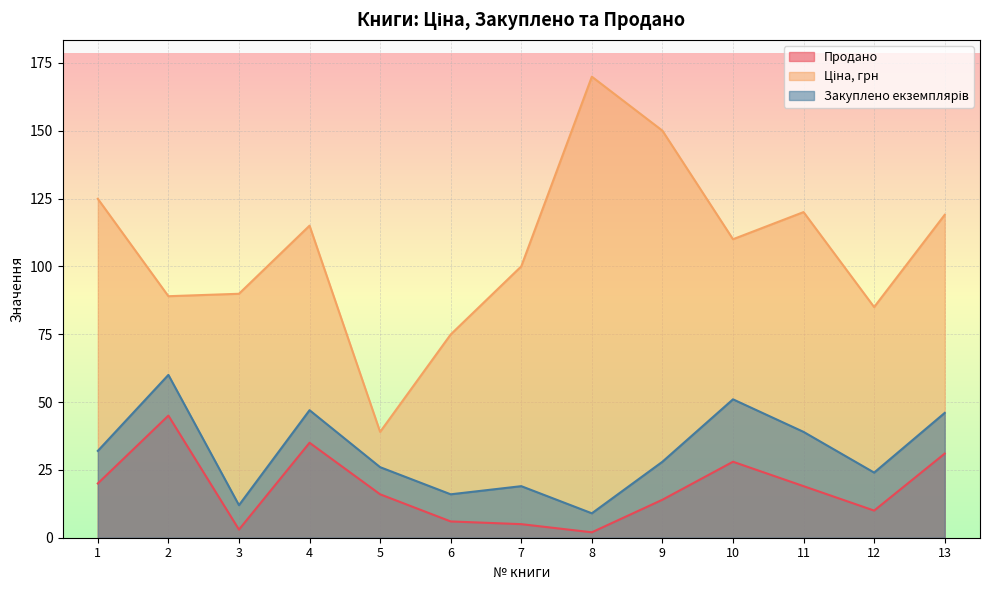

List the labels in order of Ціна, грн value, largest first.

8, 9, 1, 11, 13, 4, 10, 7, 3, 2, 12, 6, 5